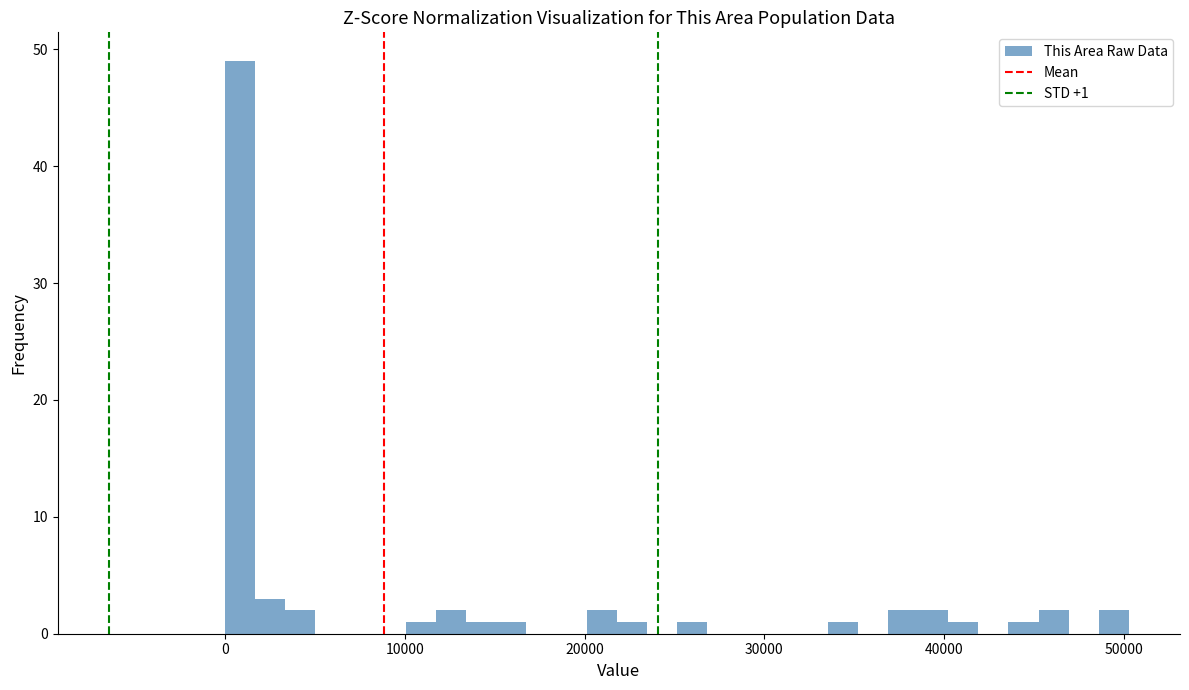

Read against the x-axis, roughly where is the centre of the tallest bar?

1000